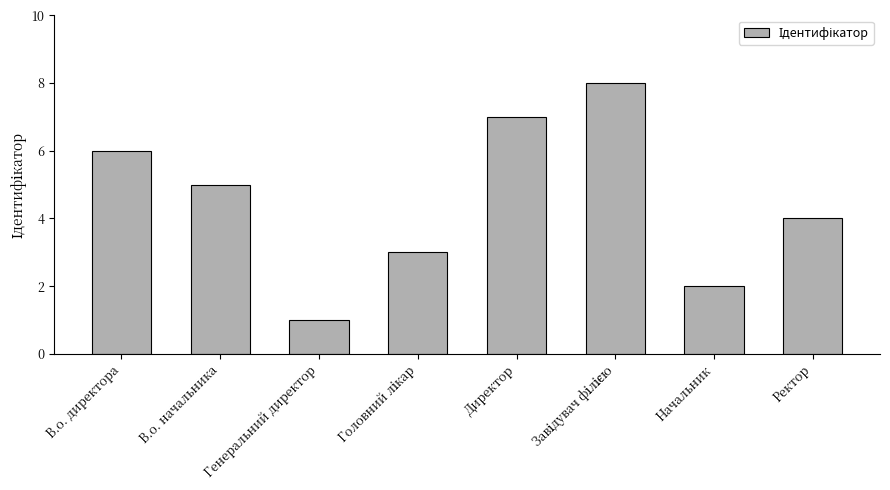

Is it true that the value at Начальник is 3?

False